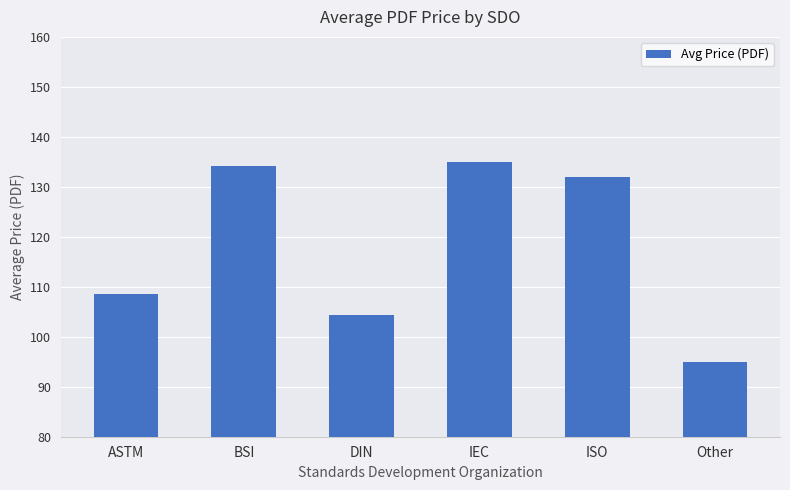

The value at Other is 95.0. True or false?

True